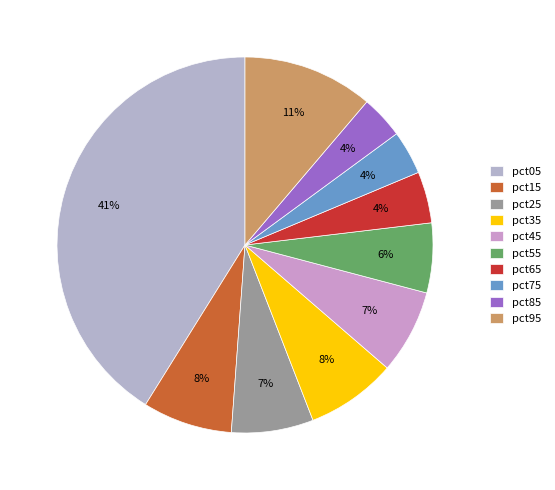

To the nearest percent, what is the combined percentage of pct25 and pct95?

18%